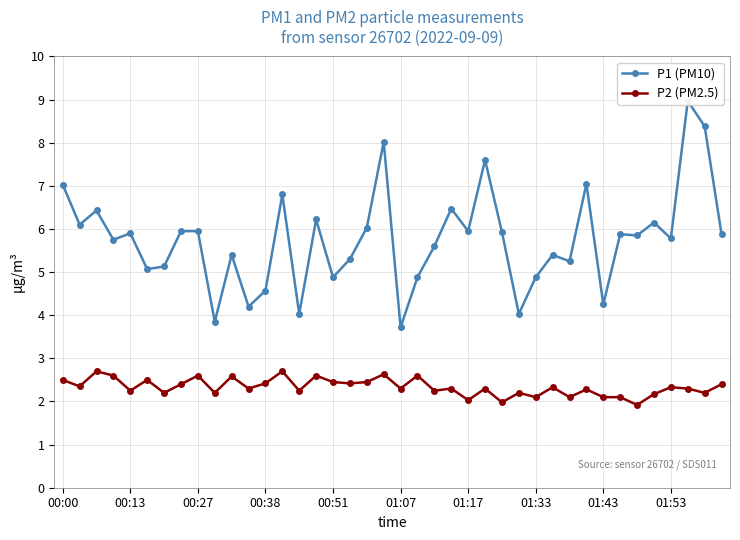

At which label does P1 (PM10) first exceed 5?

00:00